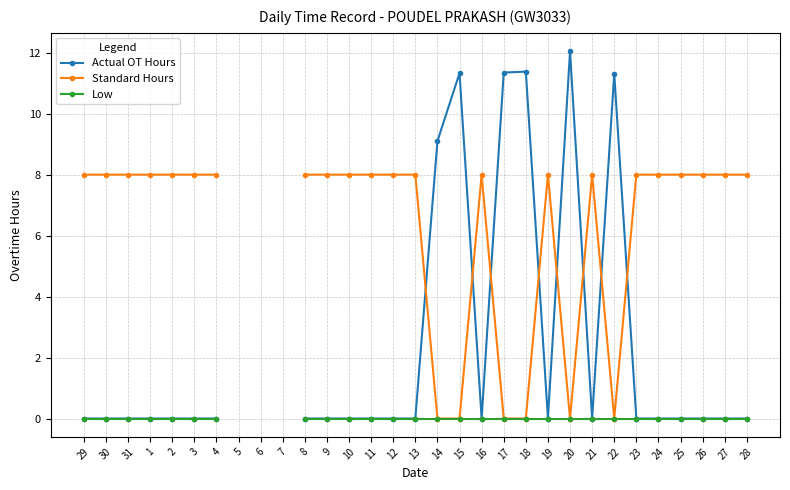

At which category does the chart reach its peak across all series?

20